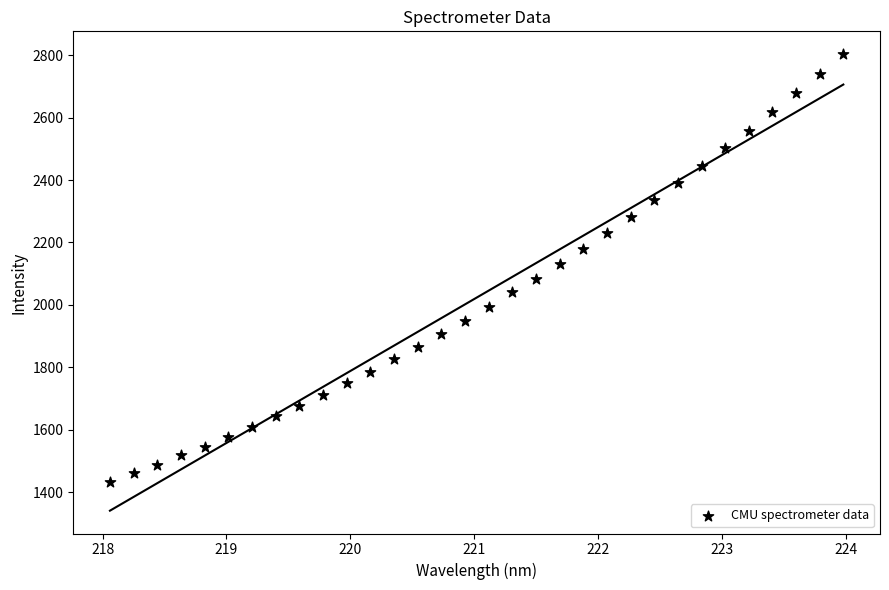

What is the range of Y values (max minus min)?

1370.3